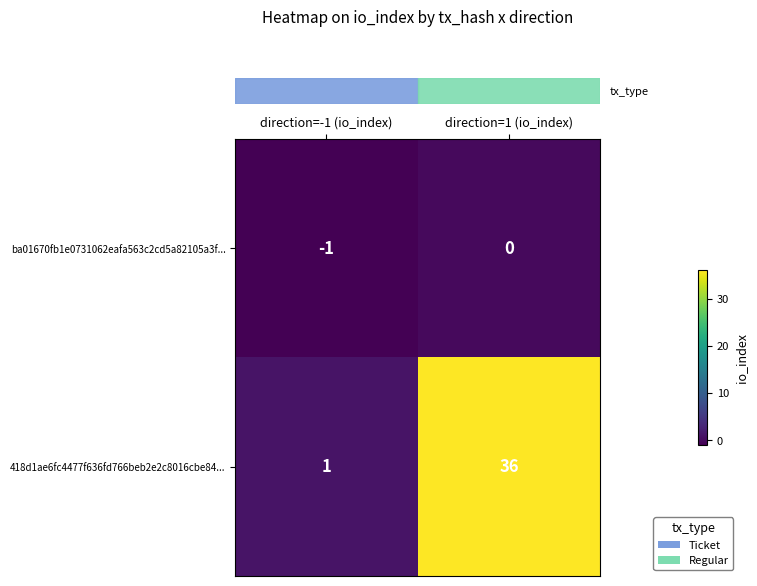

Which series changed the most between direction=-1 (io_index) and direction=1 (io_index)?

418d1ae6fc4477f636fd766beb2e2c8016cbe84...